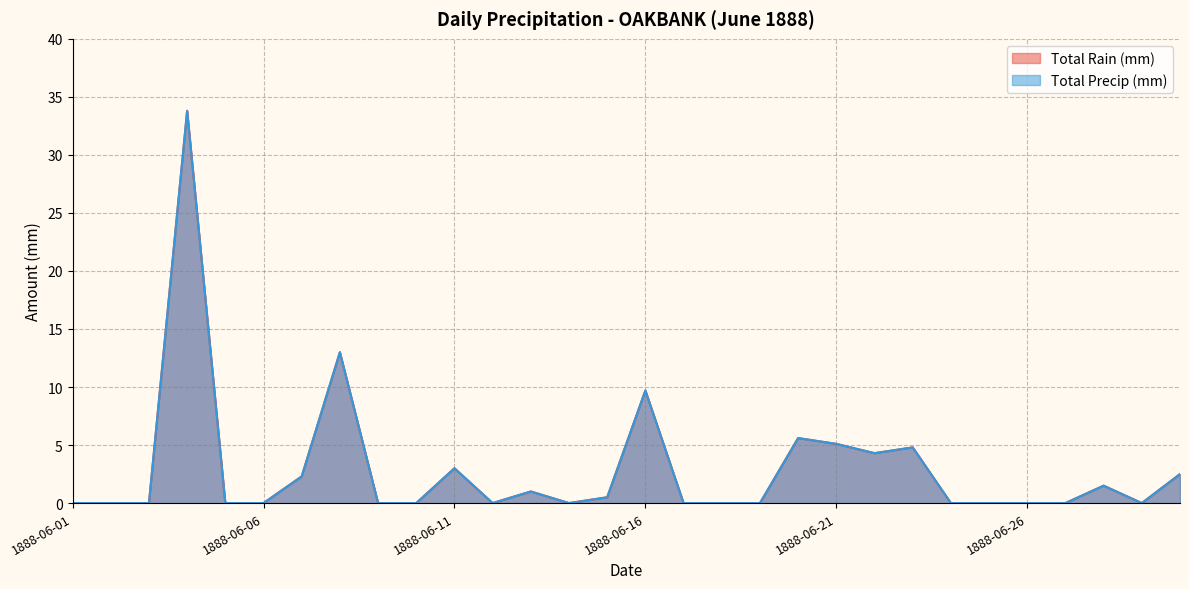

What is the maximum value for Total Precip (mm)?

33.8